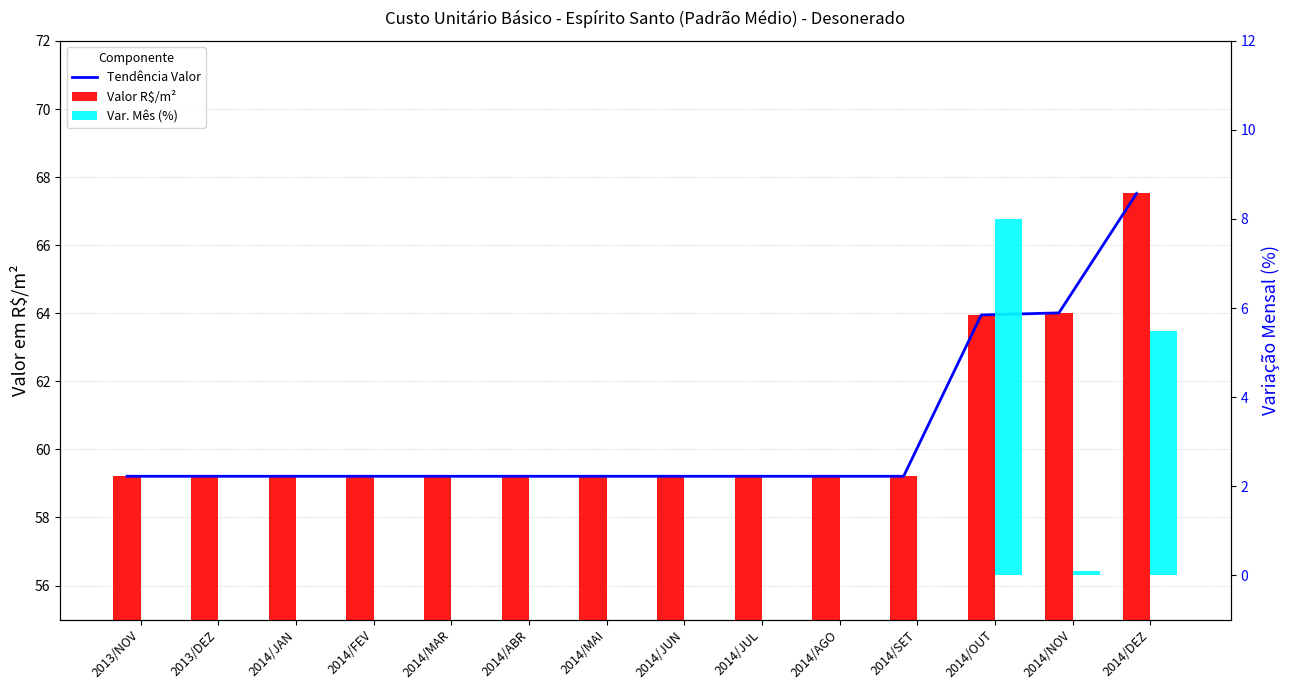

What are all the series names shown in the legend?

Tendência Valor, Valor R$/m², Var. Mês (%)